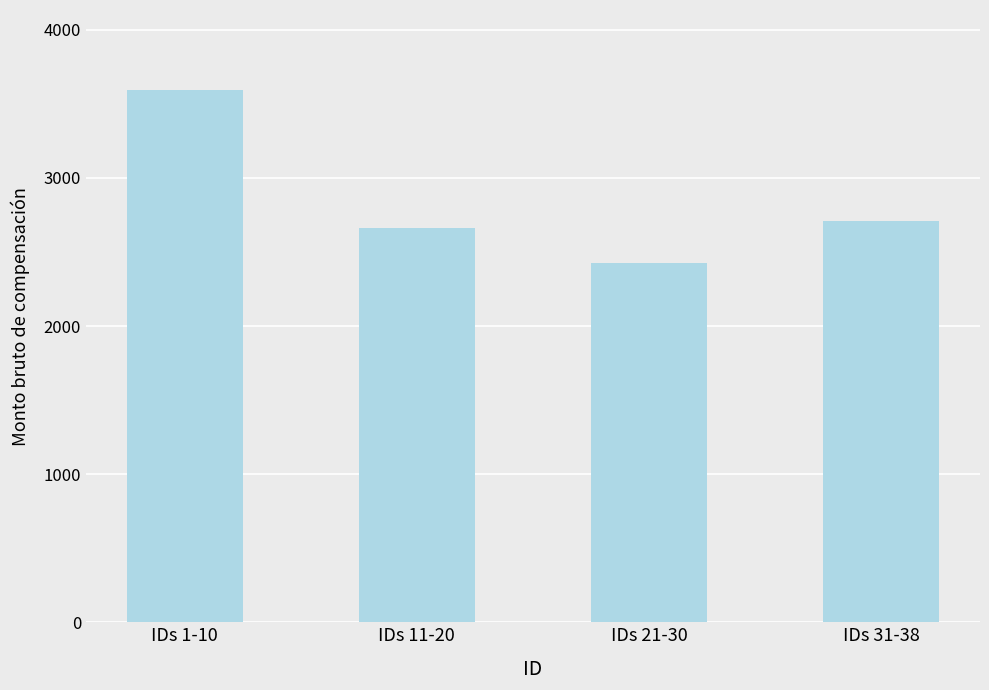

What is the change in value from IDs 1-10 to IDs 31-38?

-885.5